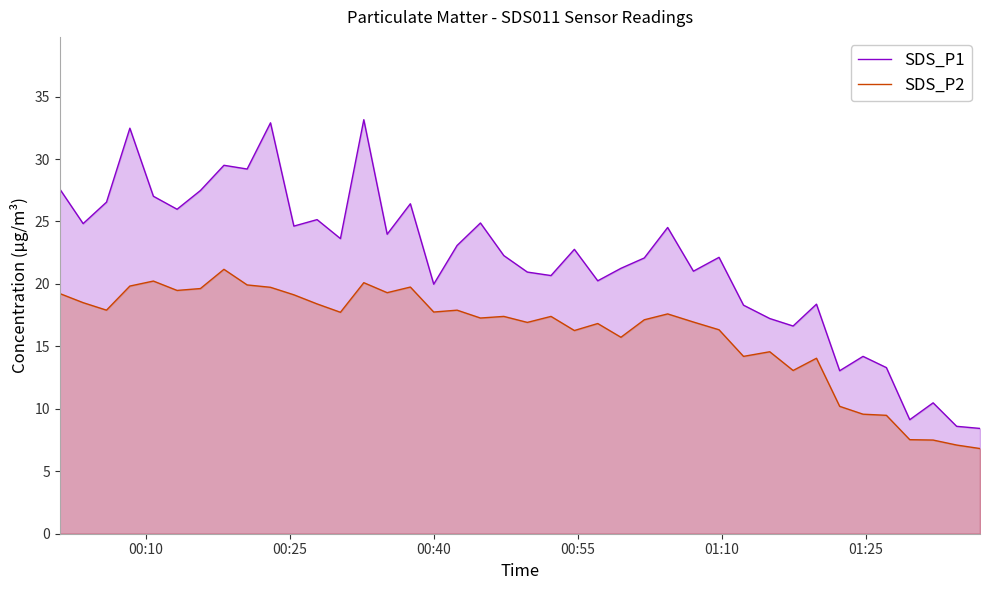

What is the minimum value shown in the chart?

6.8